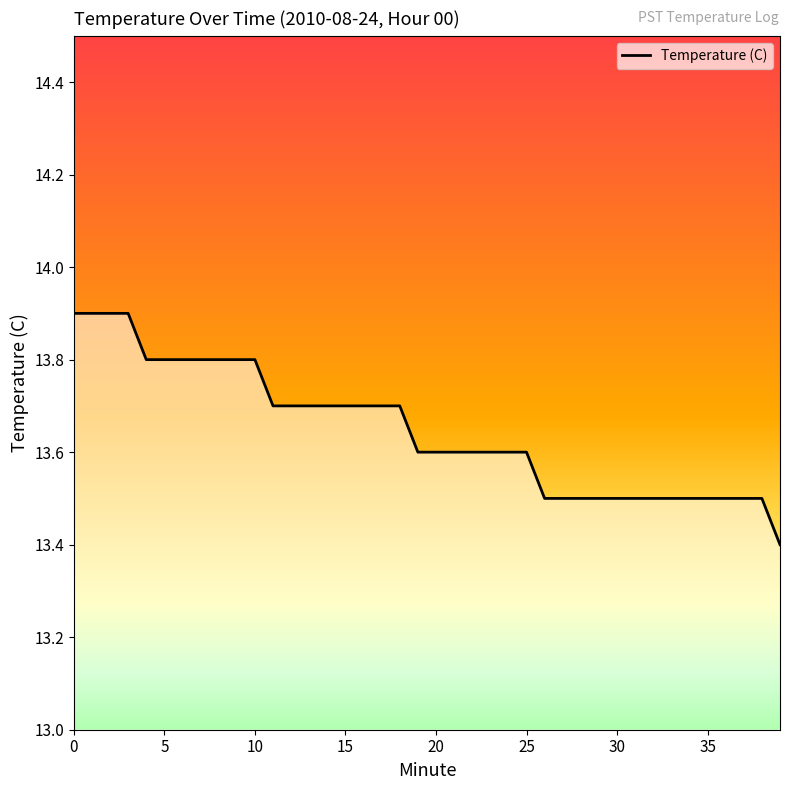

What is the maximum value shown in the chart?

13.9